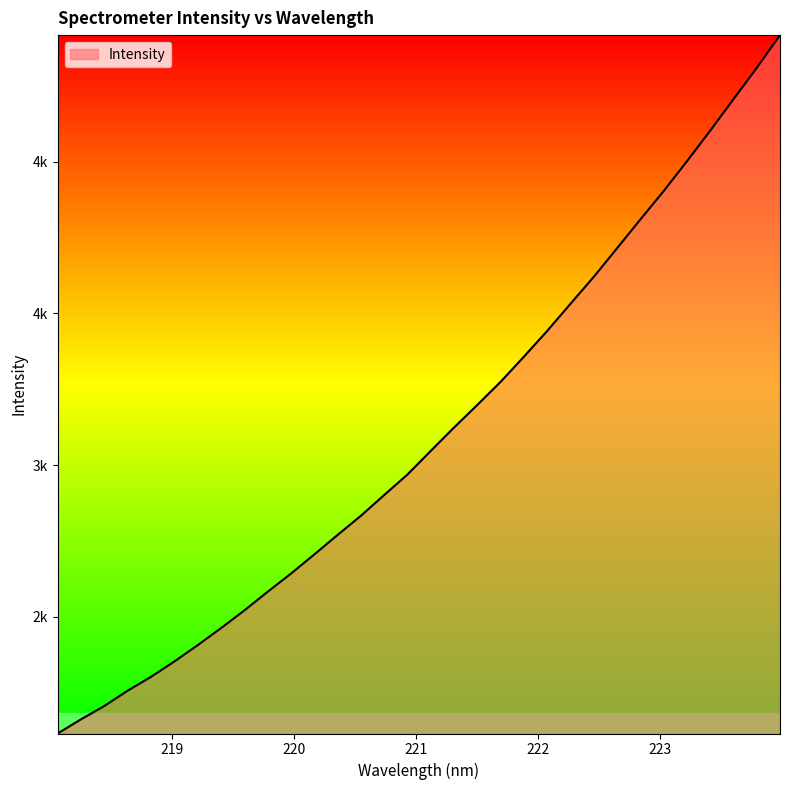

Is this an area chart (filled region under the line)?

Yes